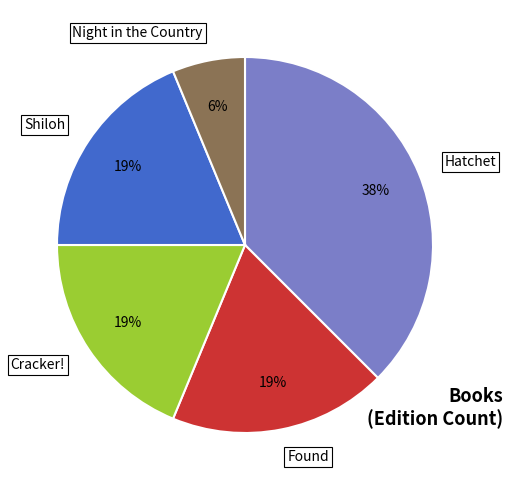

Which has a higher value, Night in the Country or Cracker!?

Cracker!